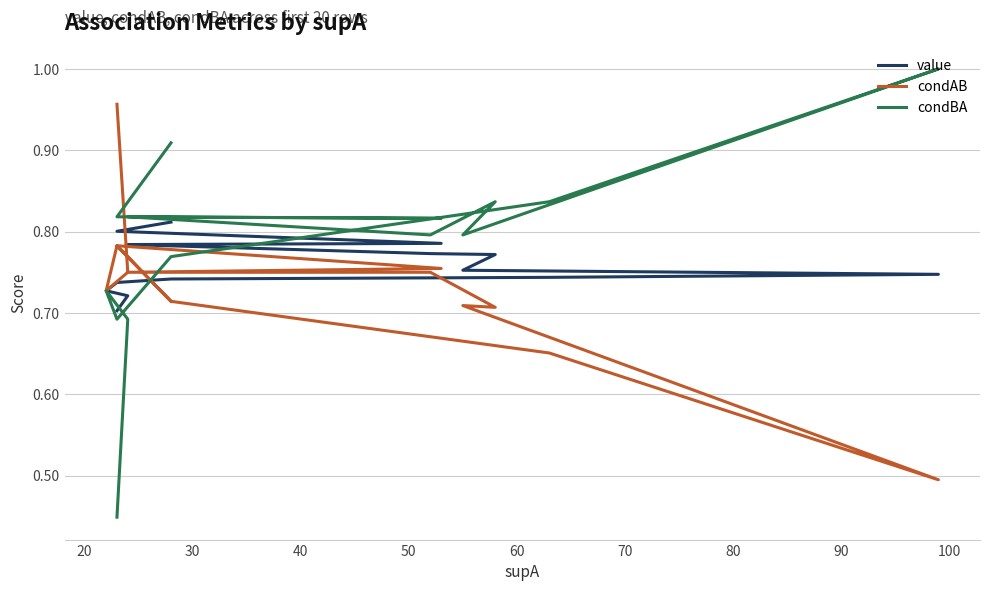

True or false: value and condAB intersect in this chart.

True